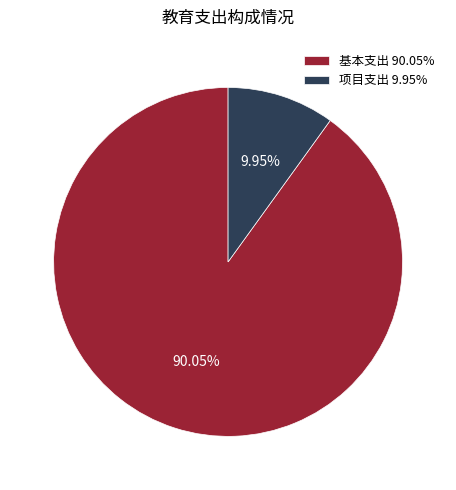

What is the total percentage of 基本支出 and 项目支出?

100.0%